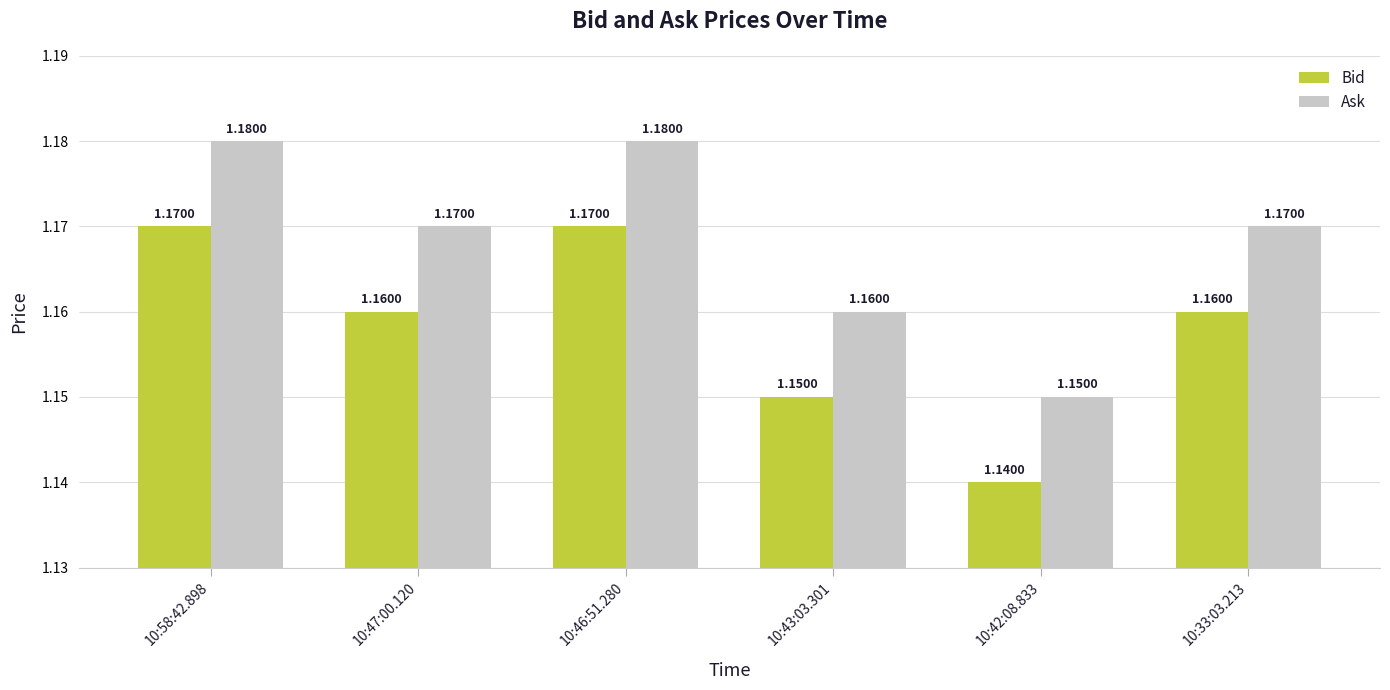

Which series has the largest total across all categories?

Ask